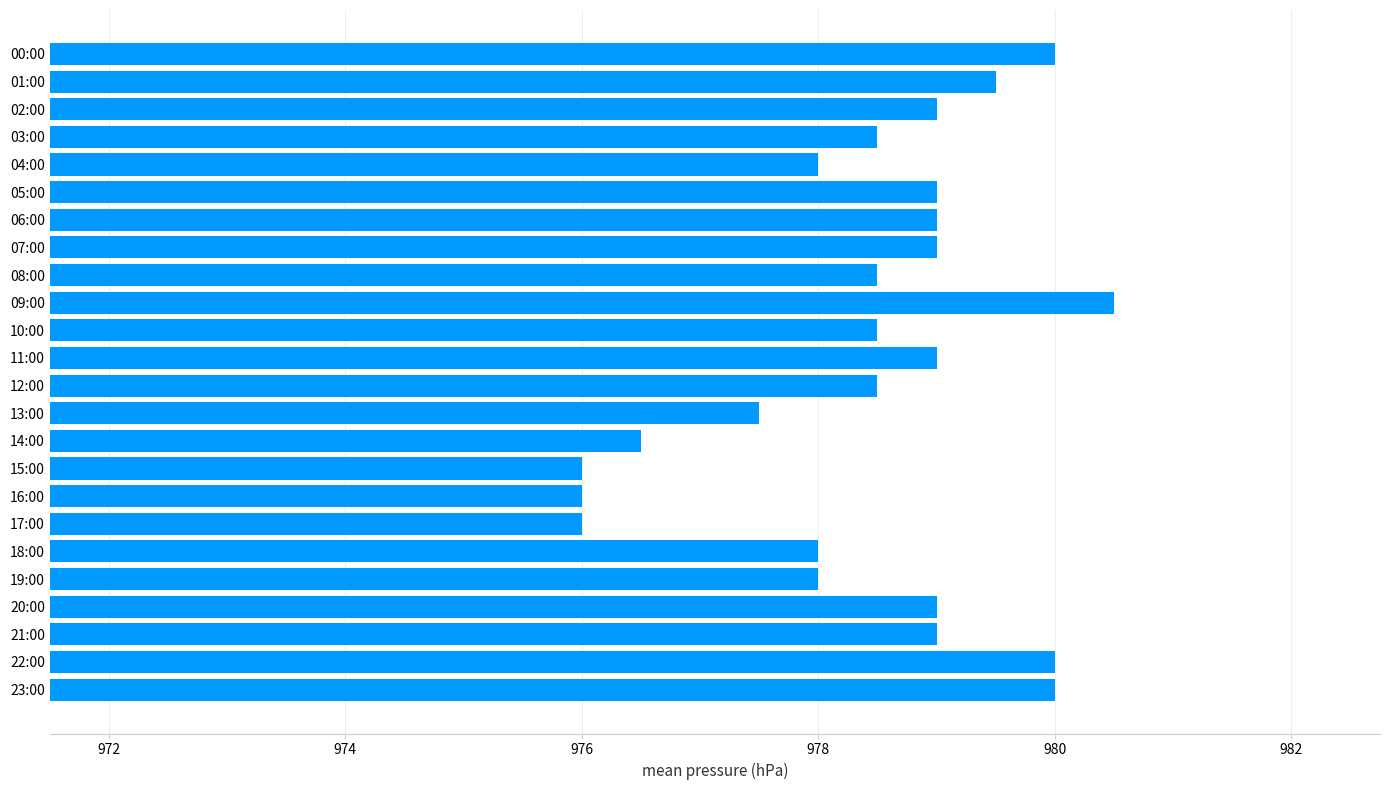

What is the smallest value displayed?

976.0